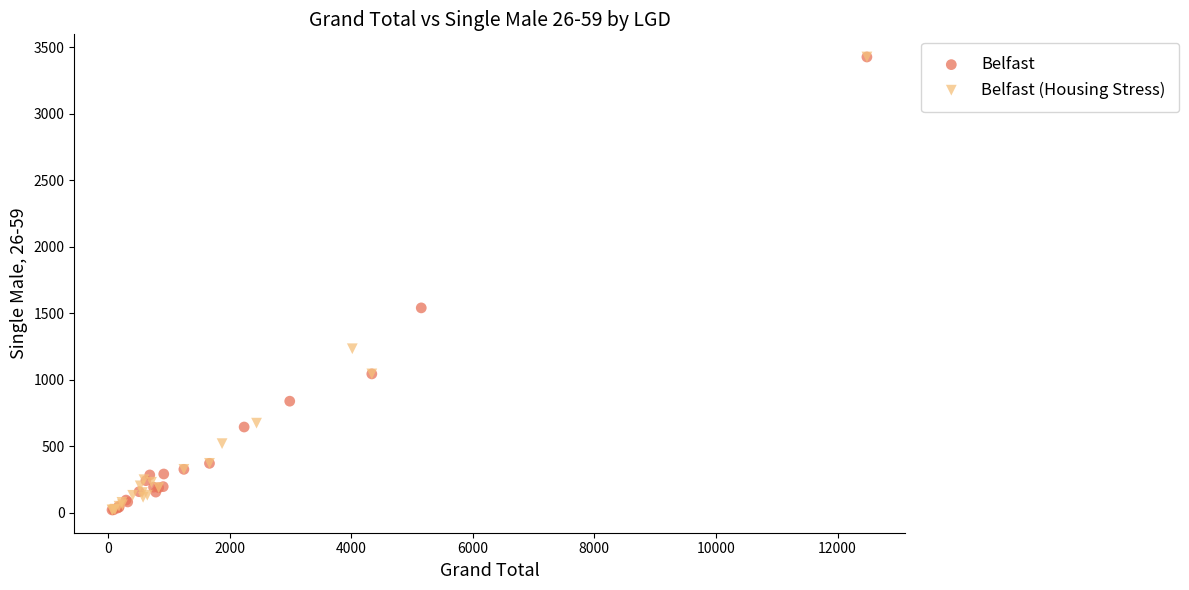

What are all the series names shown in the legend?

Belfast, Belfast (Housing Stress)